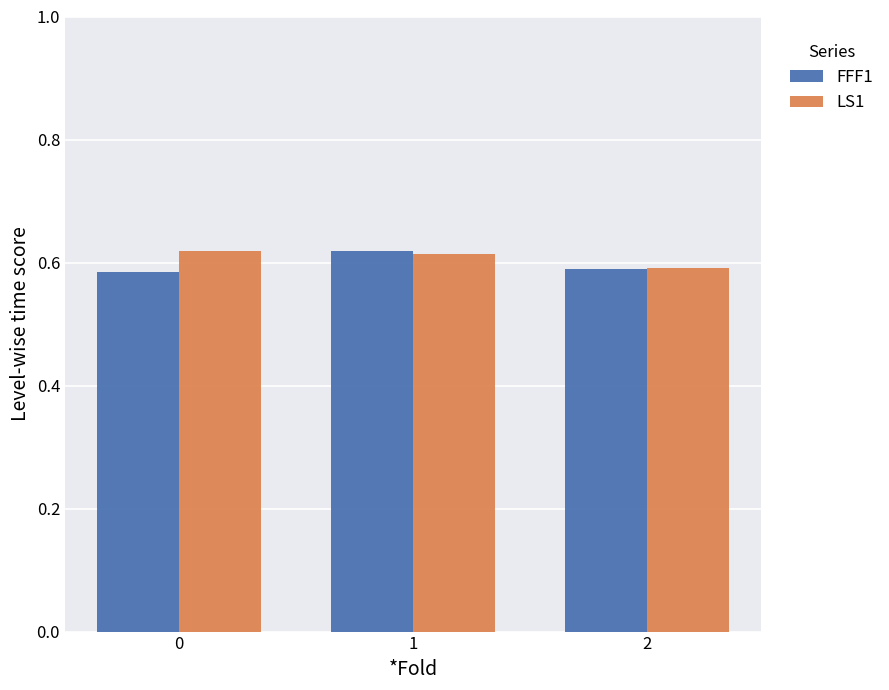

What is the total value across all series at 2?

1.2